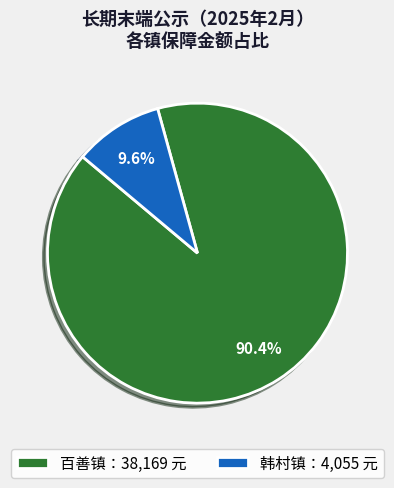

How much of the chart is everything except 百善镇：38,169 元?

9.6%